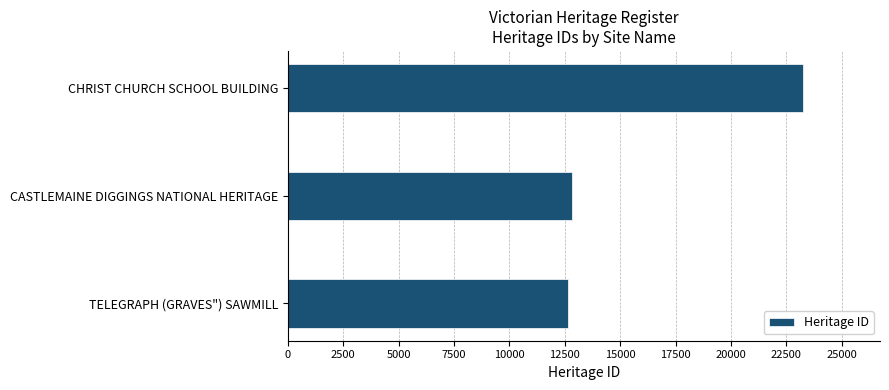

True or false: the data shows 37053 at CHRIST CHURCH SCHOOL BUILDING.

False